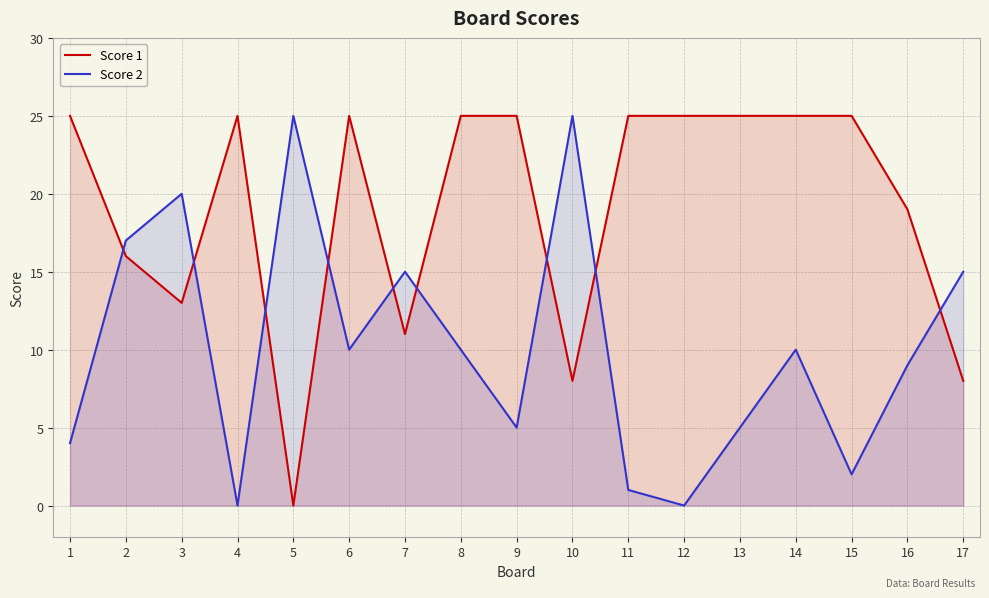

How many times do Score 1 and Score 2 cross each other?

9